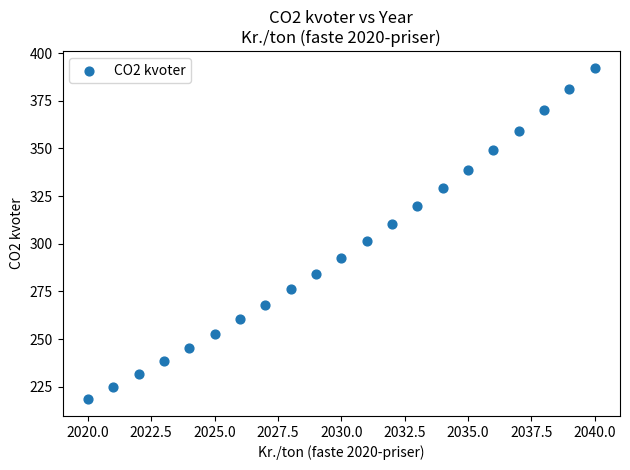

What is the range of Y values (max minus min)?

173.9